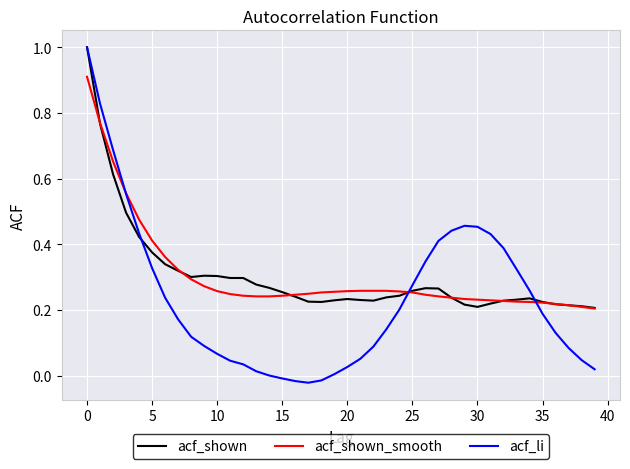

At how many categories does at least one series exceed 0?

40